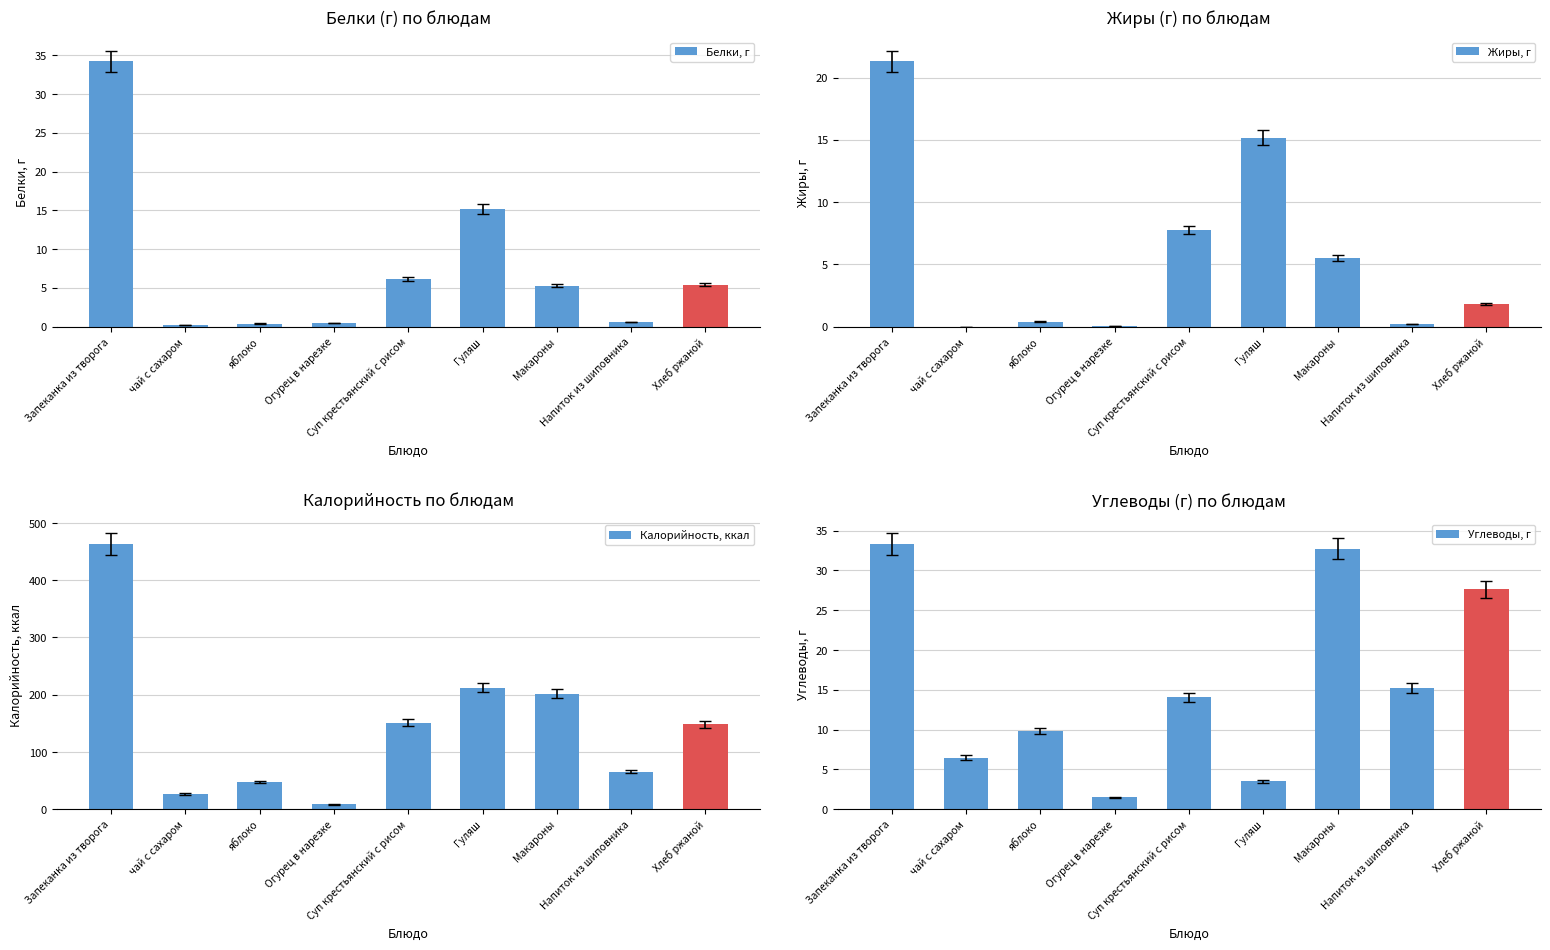

Where does the Калорийность, ккал series first go above 148?

Запеканка из творога